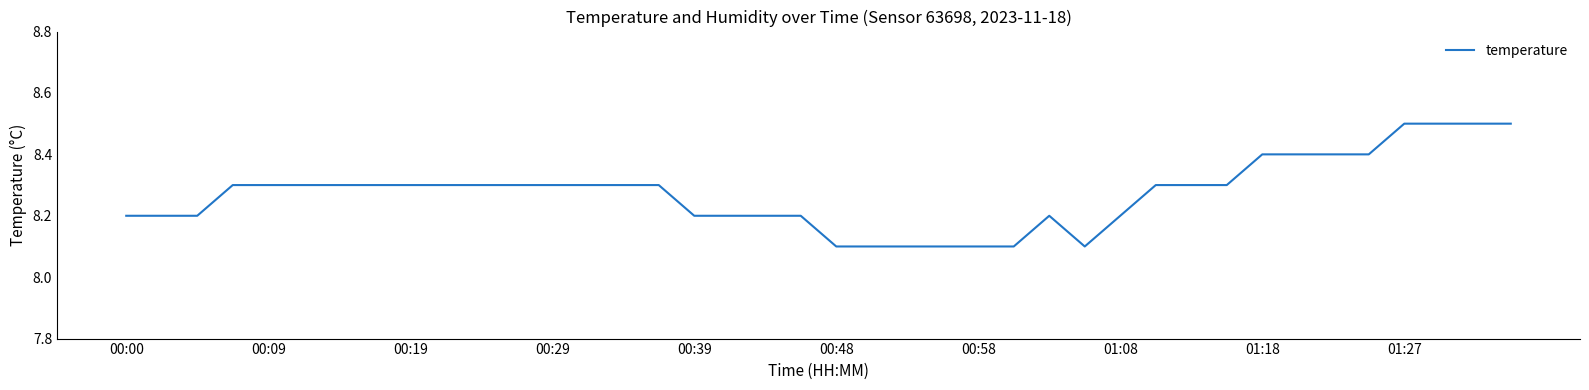

What is the maximum value shown in the chart?

8.5